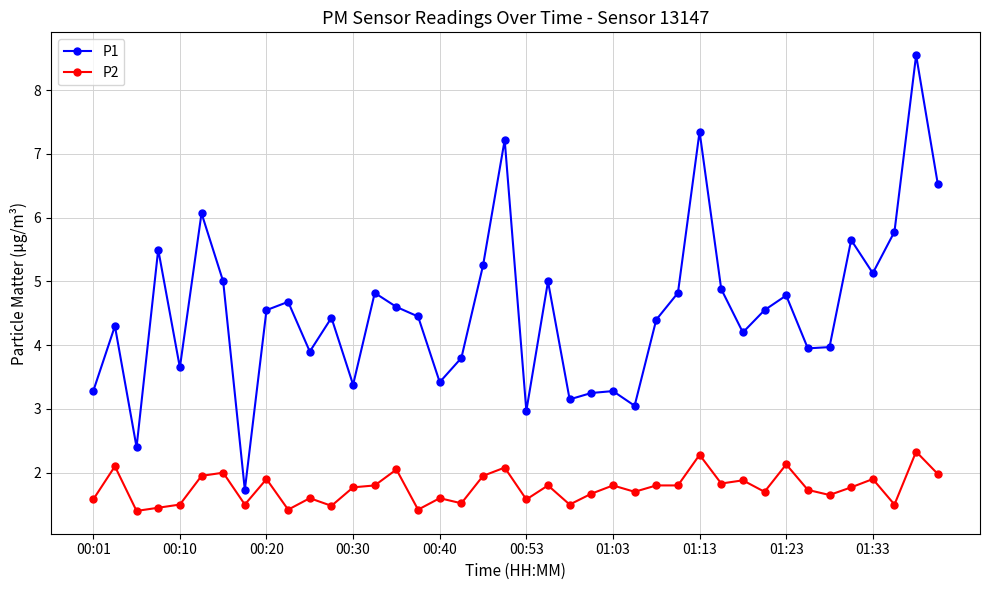

Which series has the widest spread of values?

P1